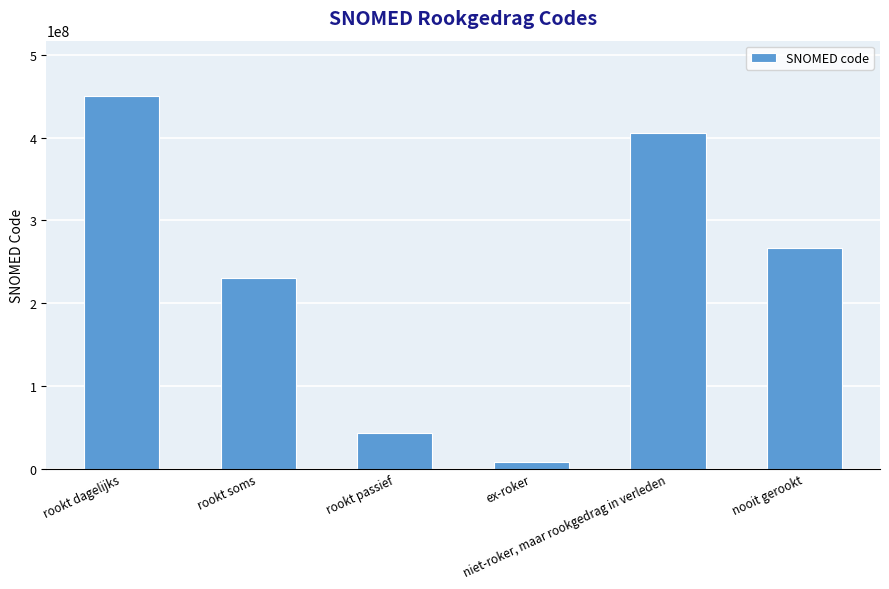

At which label is the value closest to 229192504?

rookt soms